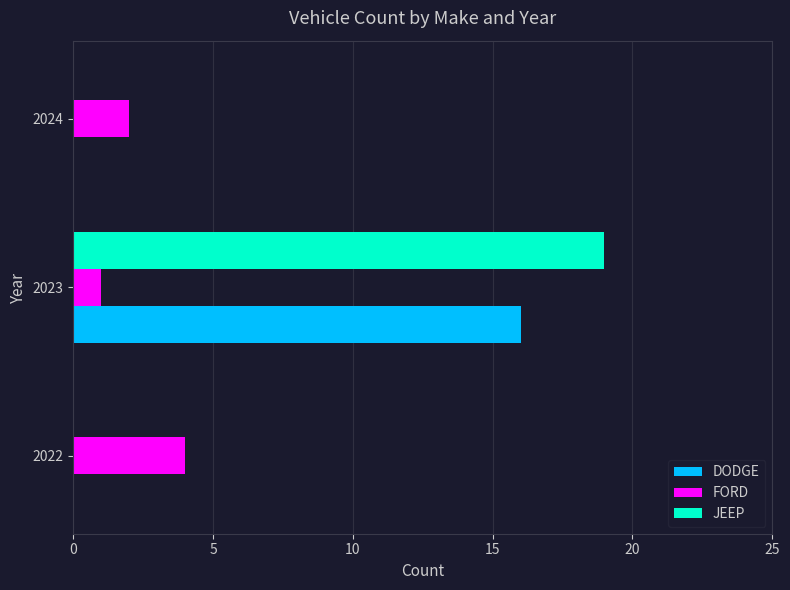

Which category has the highest value across all series?

2023